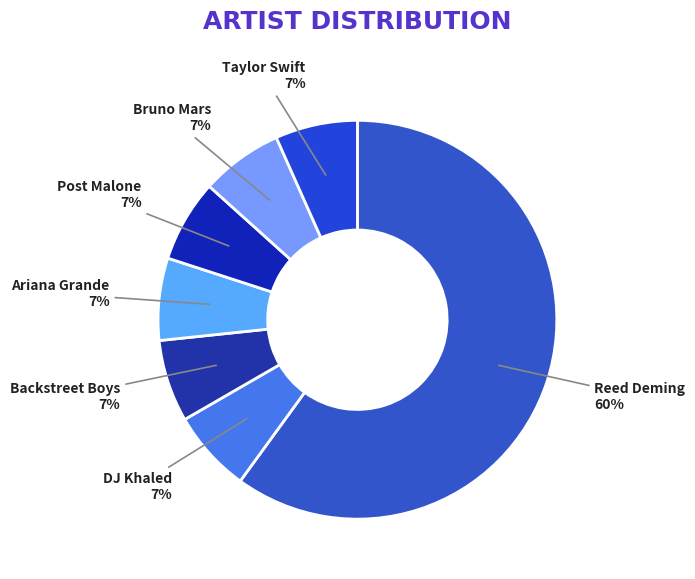

How many slices are in this pie chart?

7